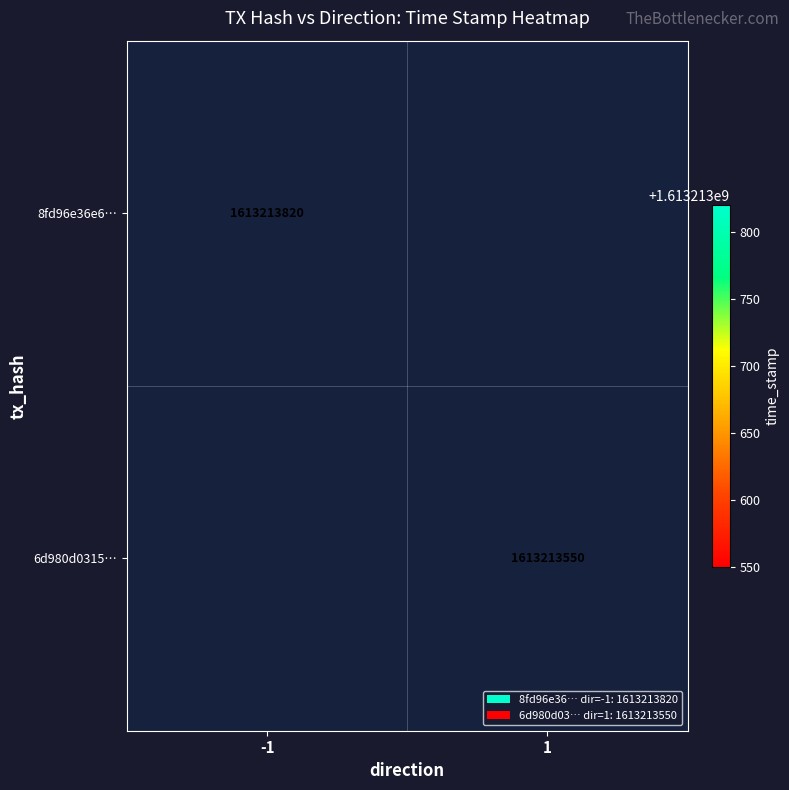

Which series changed the most between direction and time_stamp?

8fd96e36e650cd78cda00f369cb0526dc57d0bb